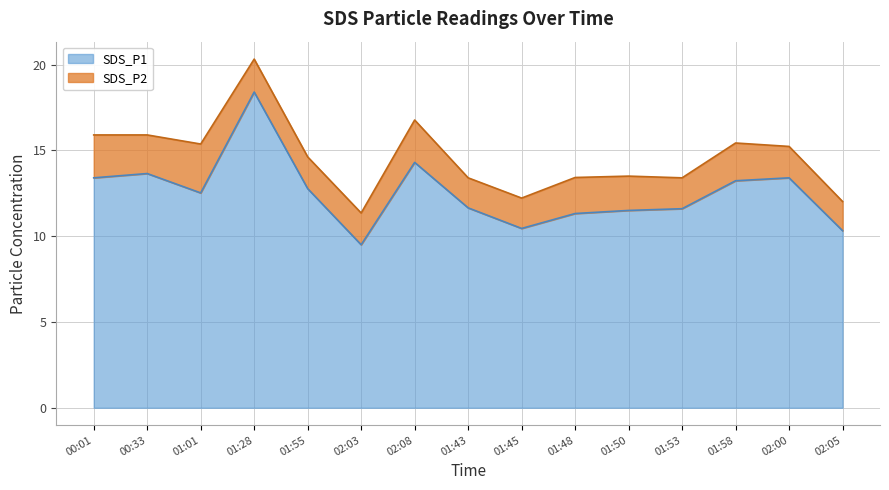

Reading left to right, what are all the values shown in this chart?

13.4	13.7	12.5	18.4	12.8	9.5	14.3	11.7	10.4	11.3	11.5	11.6	13.2	13.4	10.3